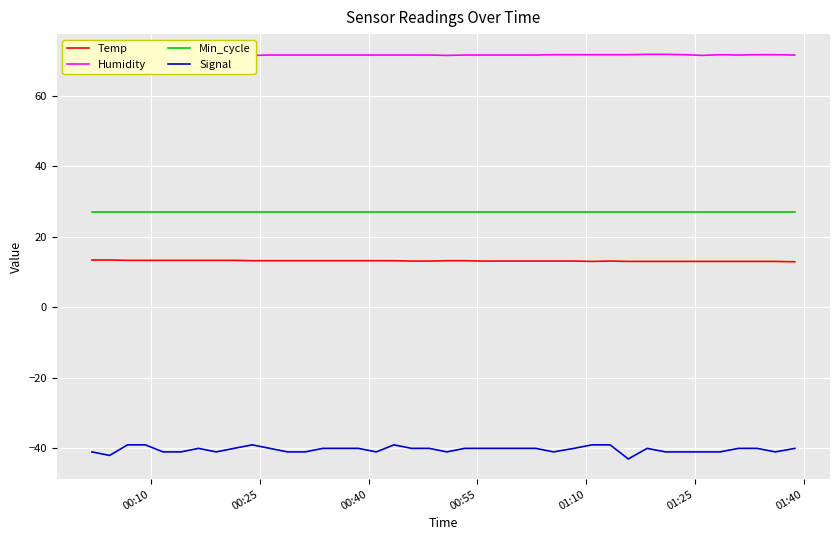

True or false: Min_cycle and Signal intersect in this chart.

False